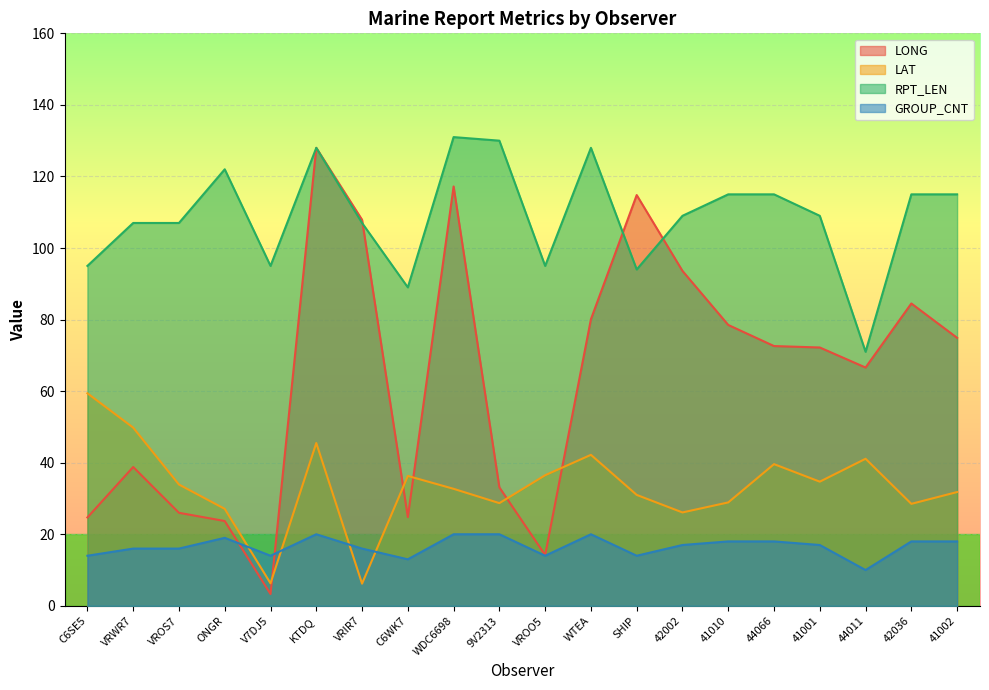

Read the GROUP_CNT value at 44066.

18.0